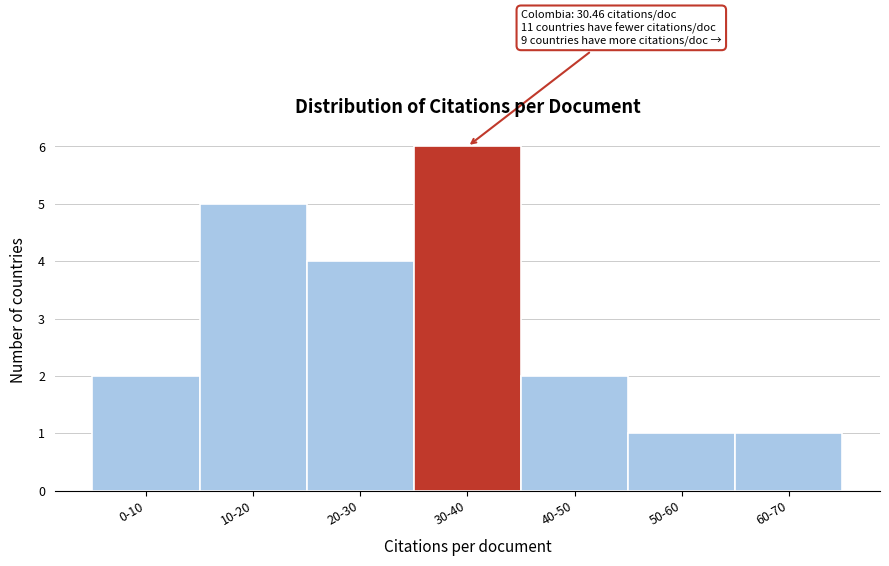

Reading left to right, list all the values displayed in this chart.

0-10=2	10-20=5	20-30=4	30-40=6	40-50=2	50-60=1	60-70=1